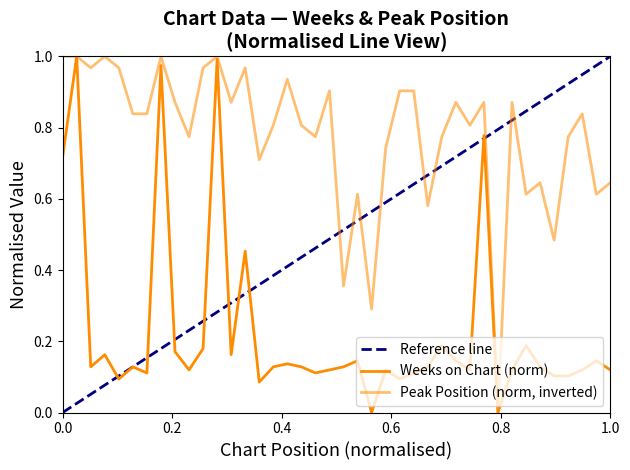

Count the number of categories in the chart.

40